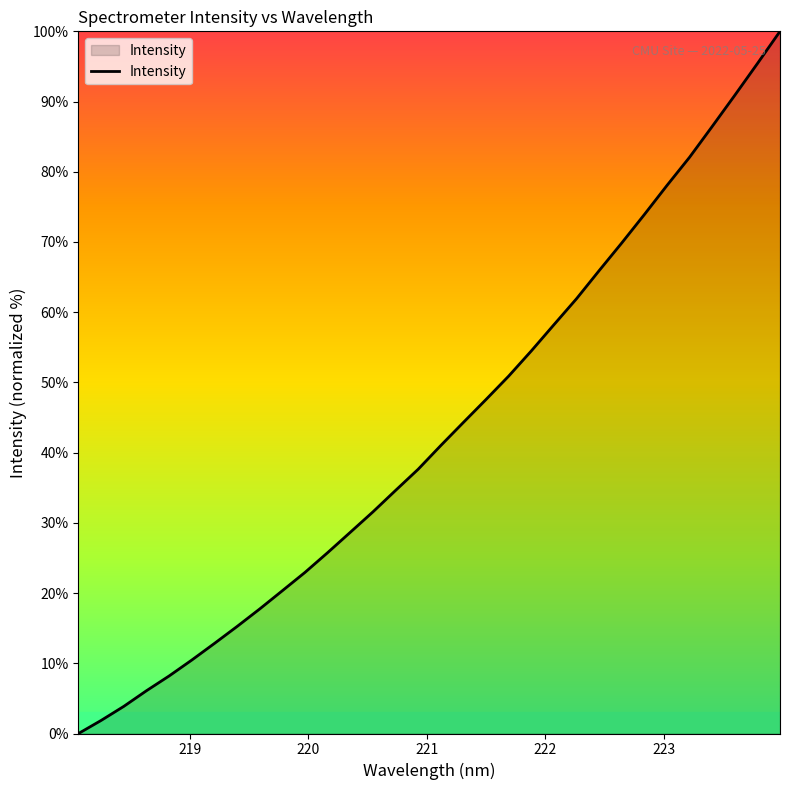

What is the difference between the maximum and minimum values?

100.0